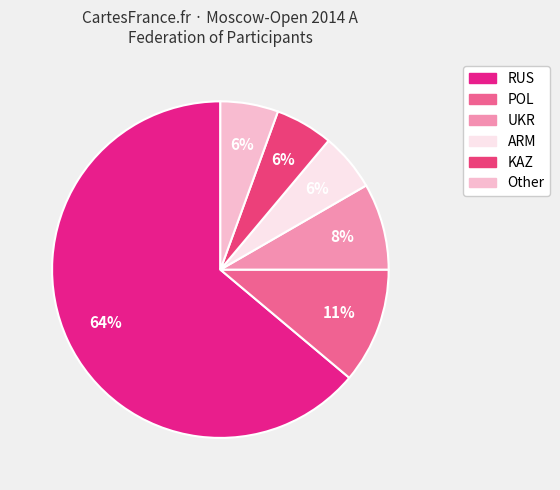

How many segments does this pie chart have?

6